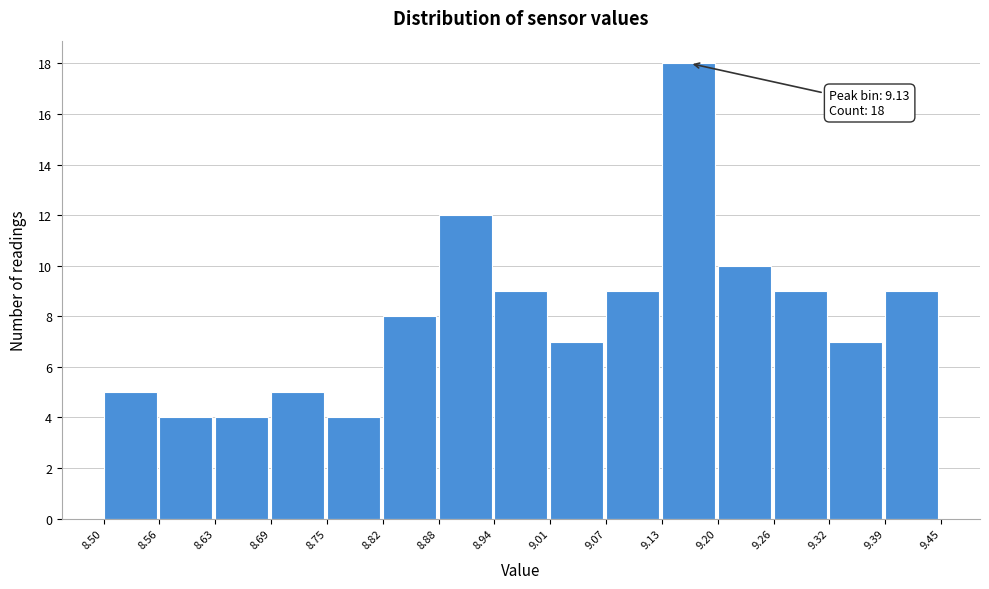

Which range on the x-axis has the tallest bar?

9.13 to 9.20